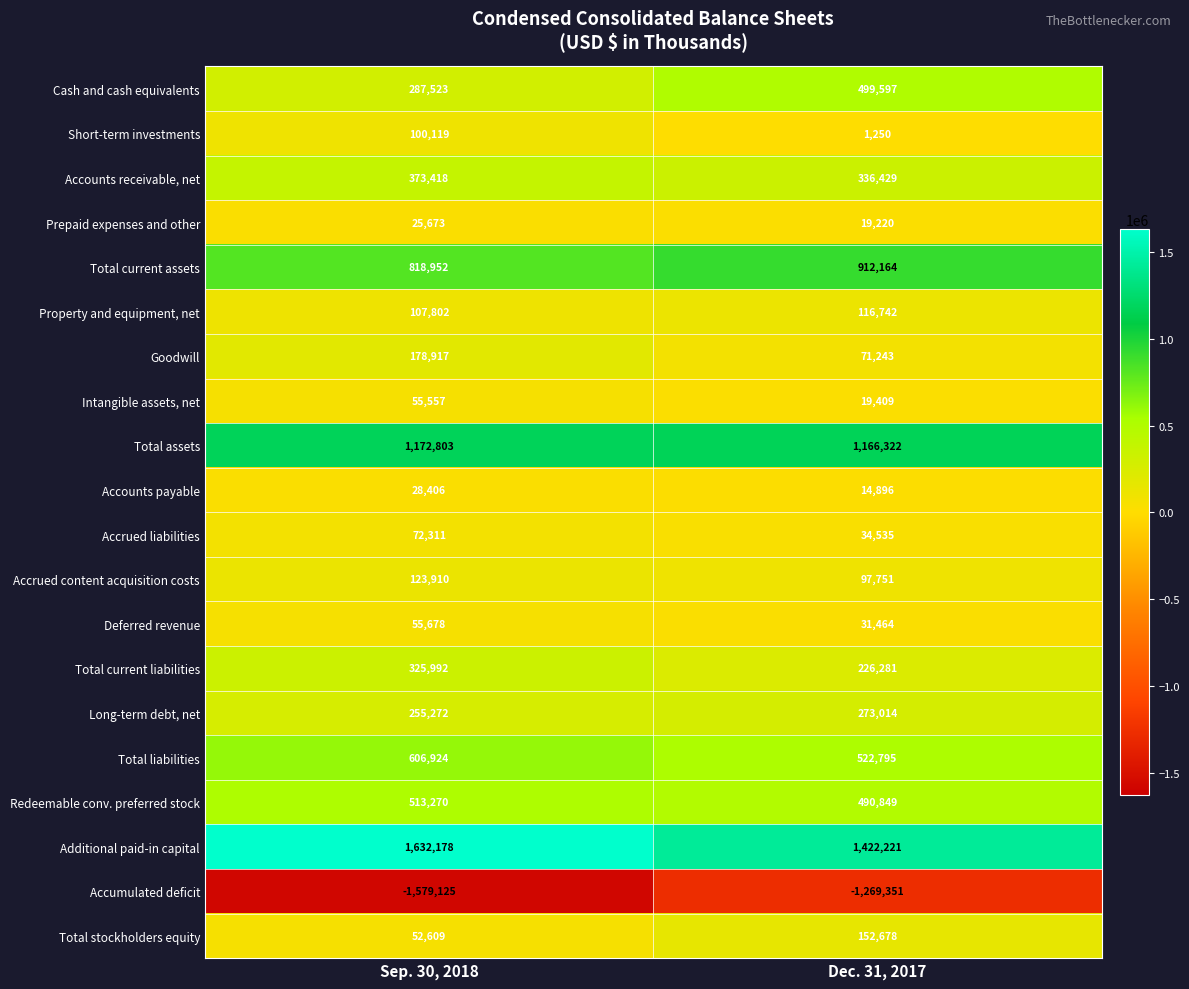

What is the sum of all Long-term debt, net values?

528286